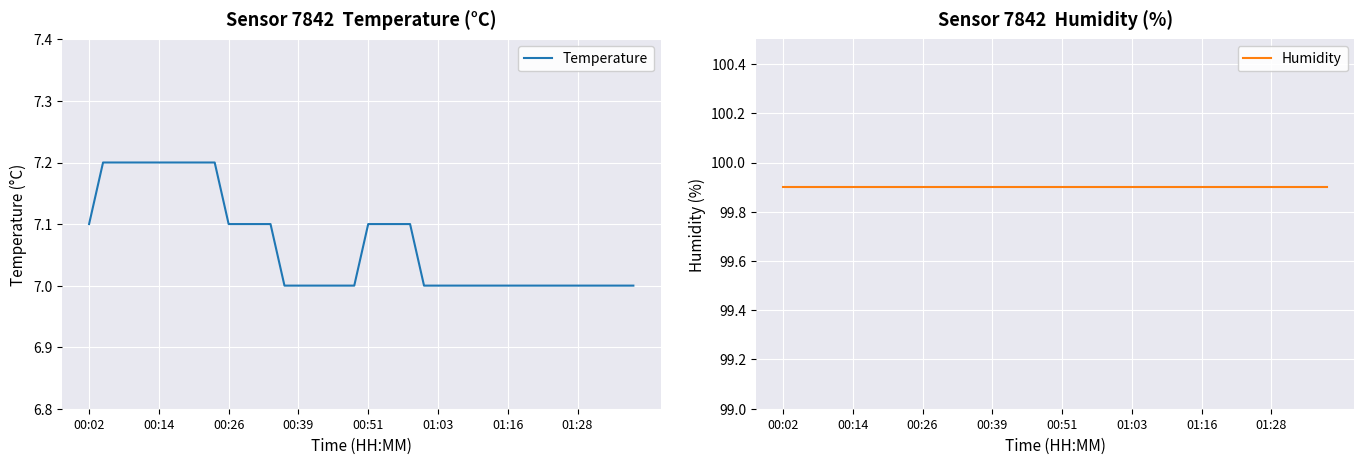

Rank the series by their maximum value, from highest to lowest.

Humidity, Temperature